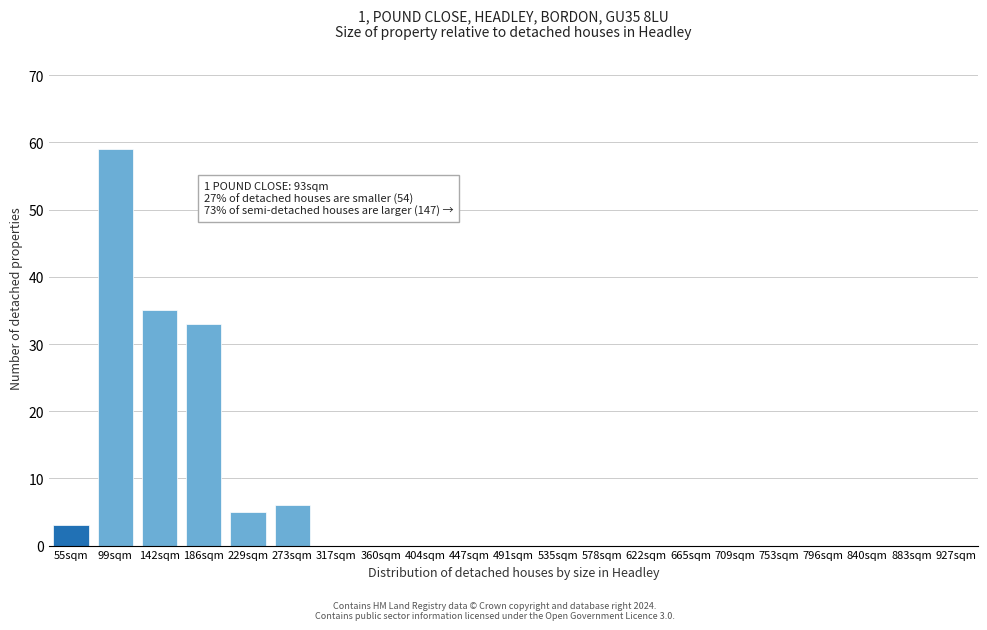

Reading left to right, list all the values displayed in this chart.

55sqm=3	99sqm=59	142sqm=35	186sqm=33	229sqm=5	273sqm=6	317sqm=0	360sqm=0	404sqm=0	447sqm=0	491sqm=0	535sqm=0	578sqm=0	622sqm=0	665sqm=0	709sqm=0	753sqm=0	796sqm=0	840sqm=0	883sqm=0	927sqm=0